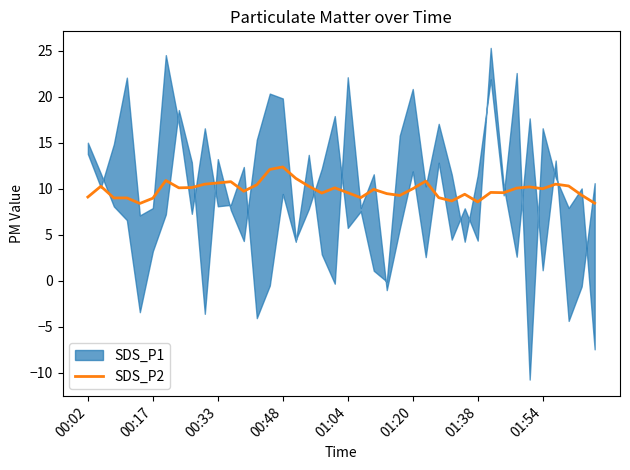

How many data points are above 10?

18